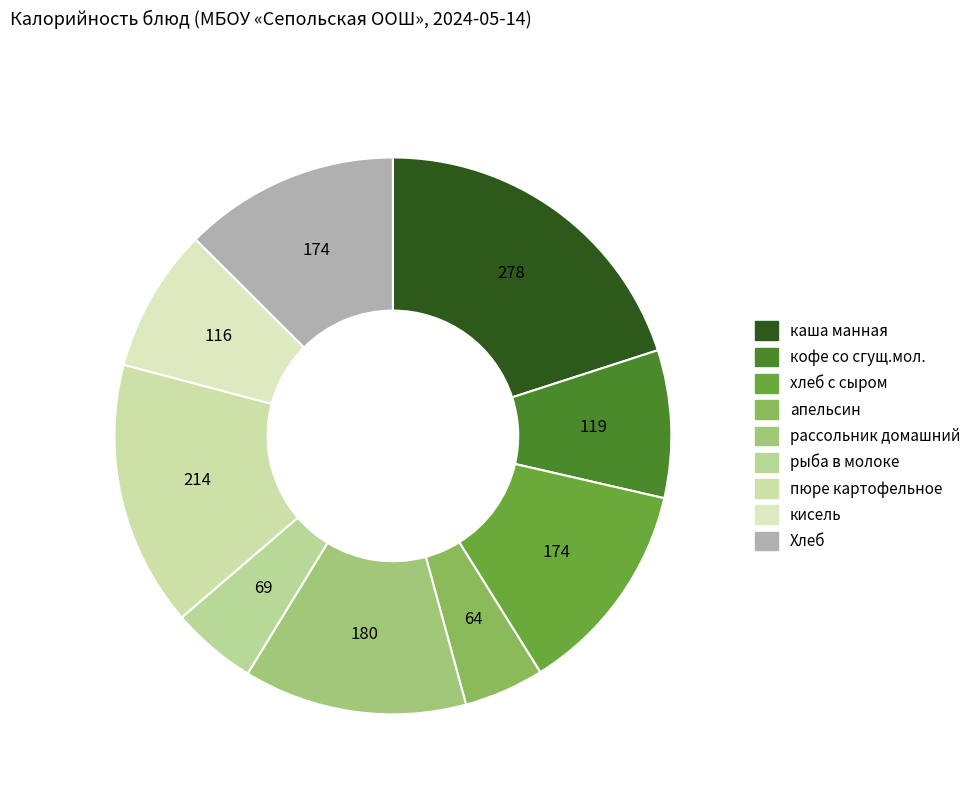

Is it true that апельсин is 1% of the pie?

False